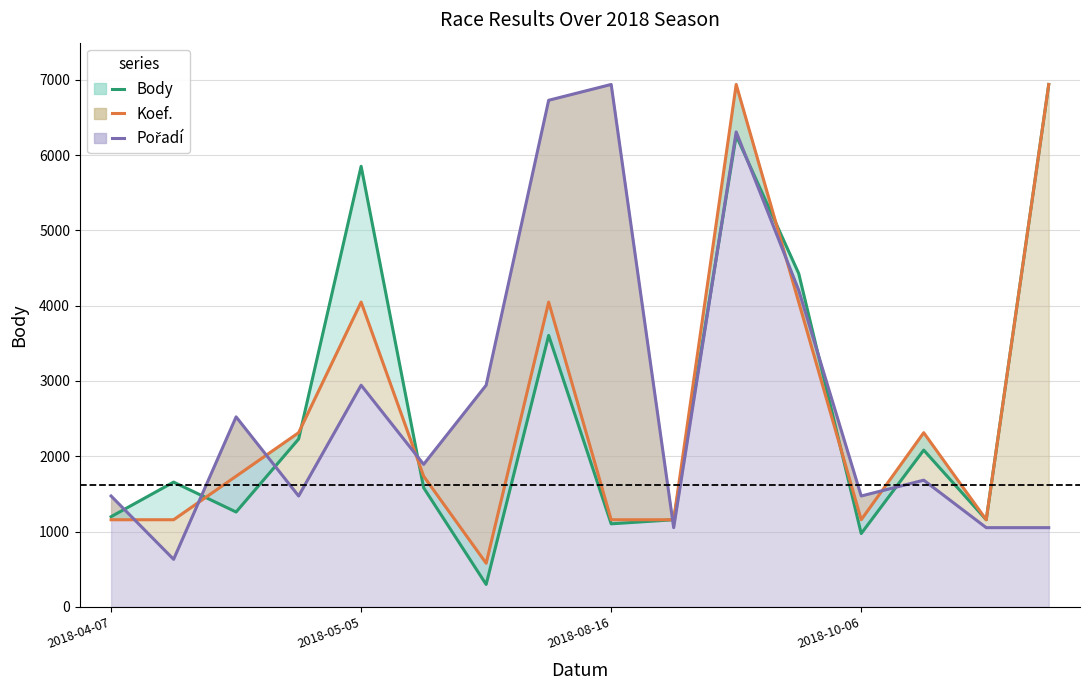

What is the total value across all series at 9?

3363.2